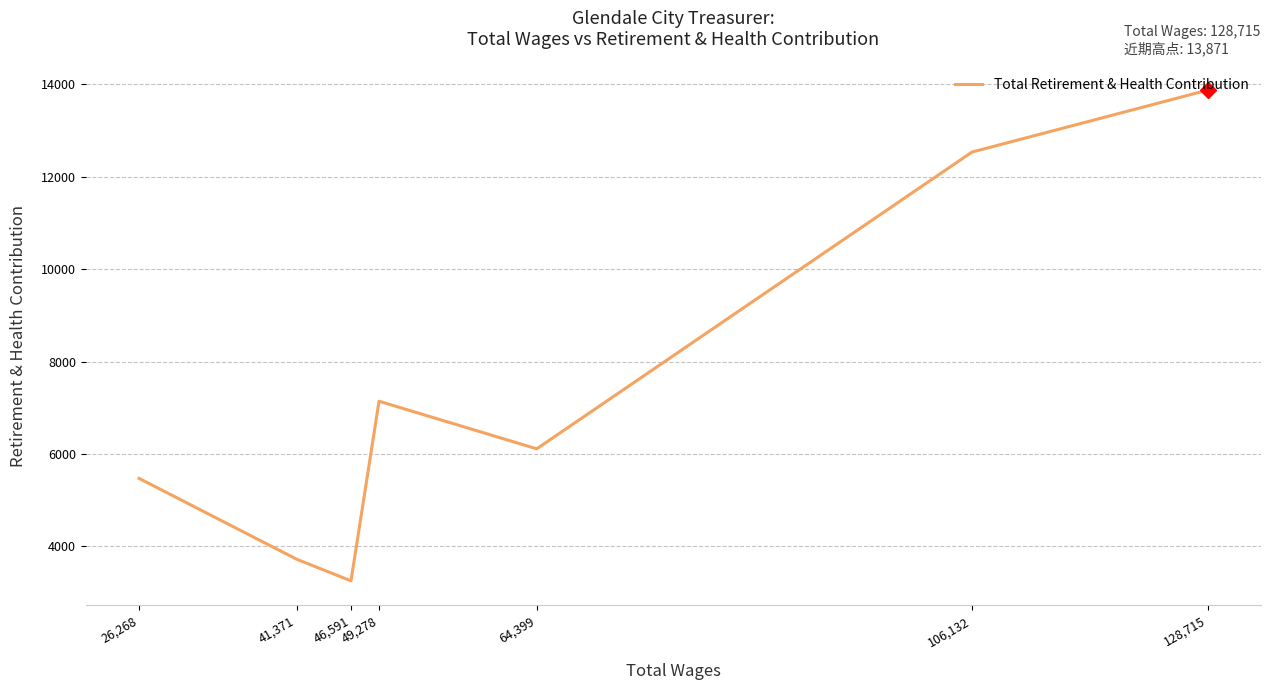

How many interior local valleys (lower than both neighbors) does the data have?

2